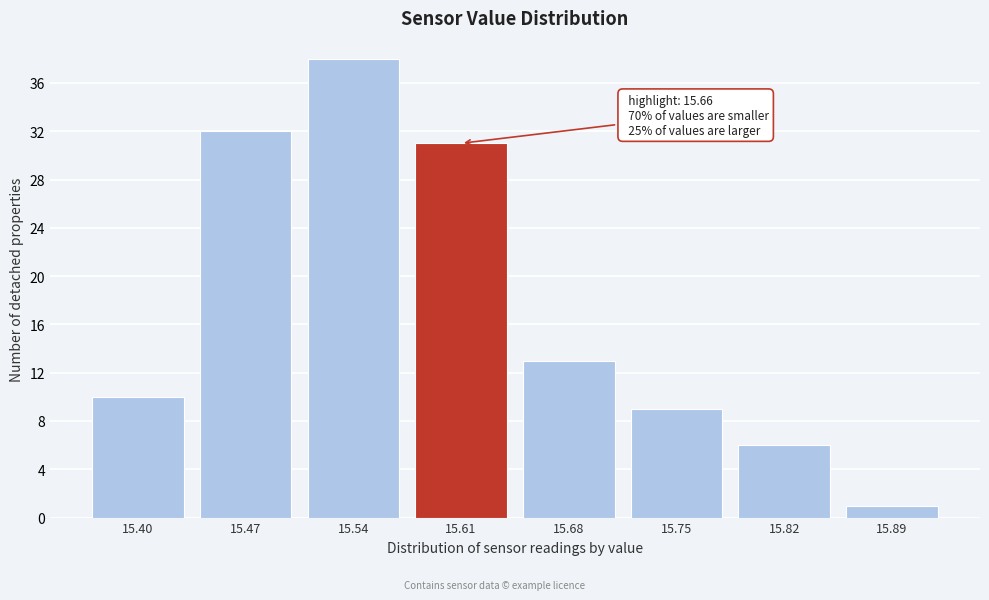

Reading left to right, extract all data points from this chart.

15.40=10	15.47=32	15.54=38	15.61=31	15.68=13	15.75=9	15.82=6	15.89=1